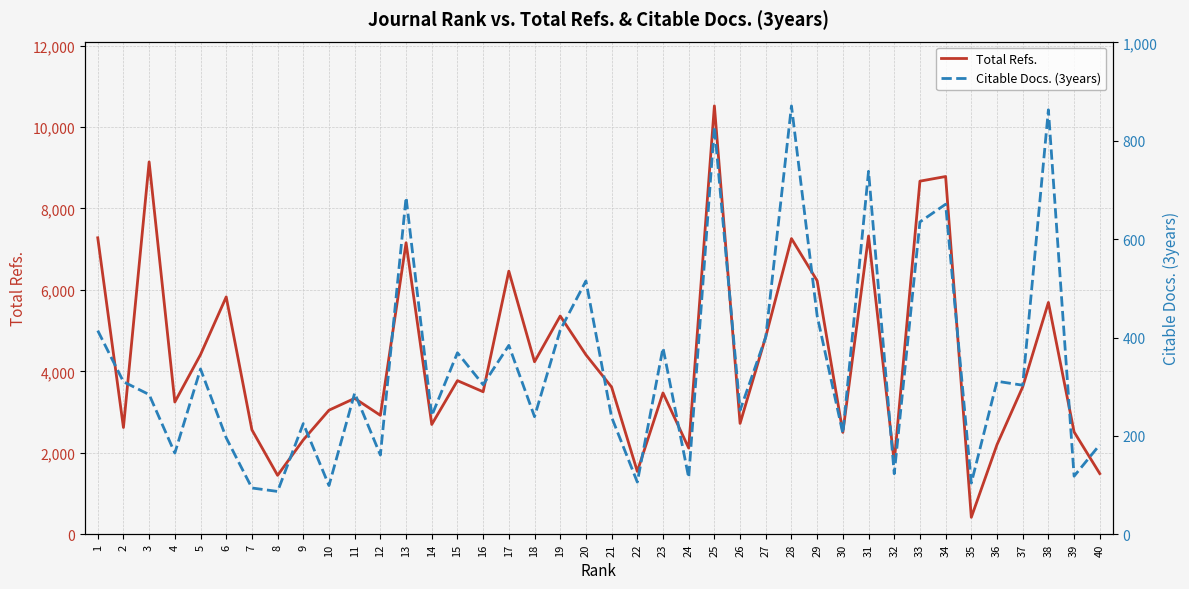

What is the maximum value shown in the chart?

10520